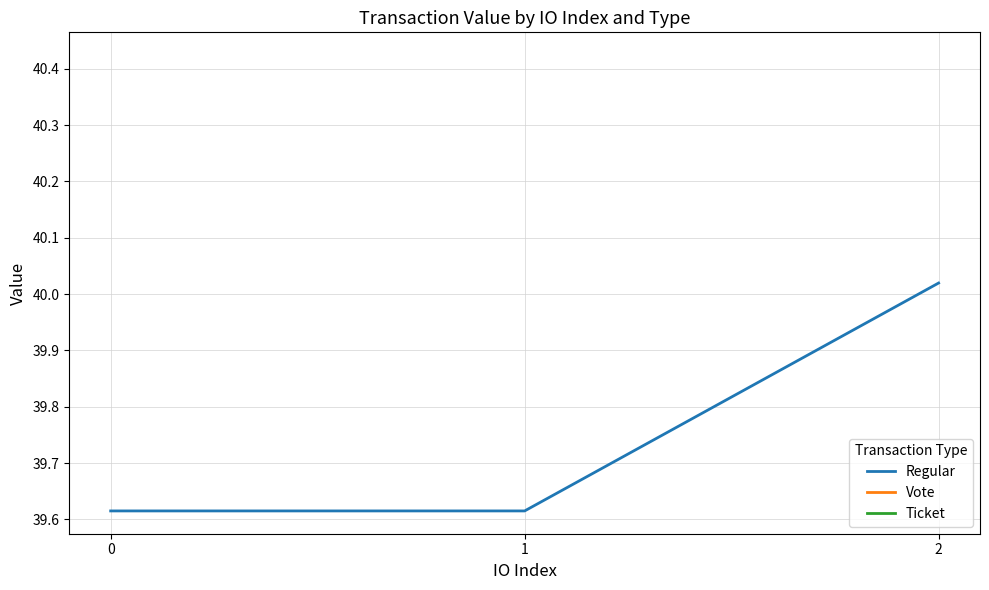

What is the value of the 1st point from the left?

39.6